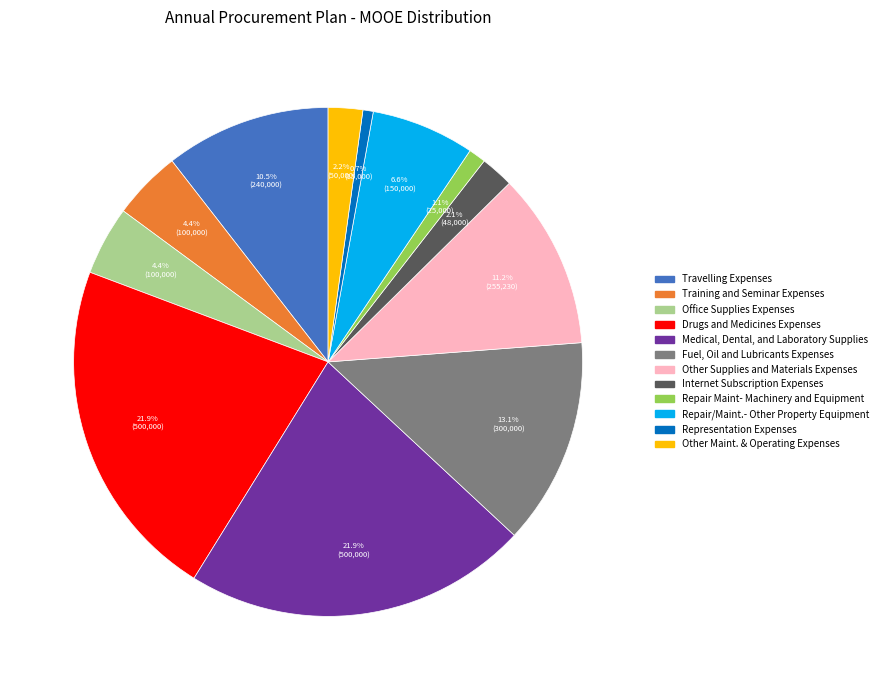

Is there any slice that represents more than half of the pie?

No